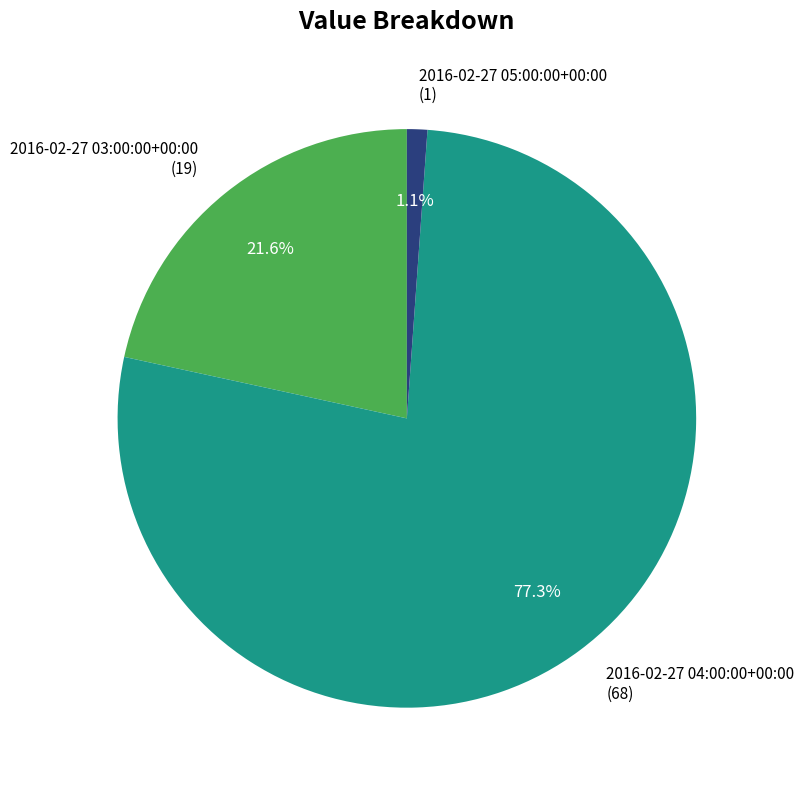

Rank the categories by value from lowest to highest.

2016-02-27 05:00:00+00:00, 2016-02-27 03:00:00+00:00, 2016-02-27 04:00:00+00:00